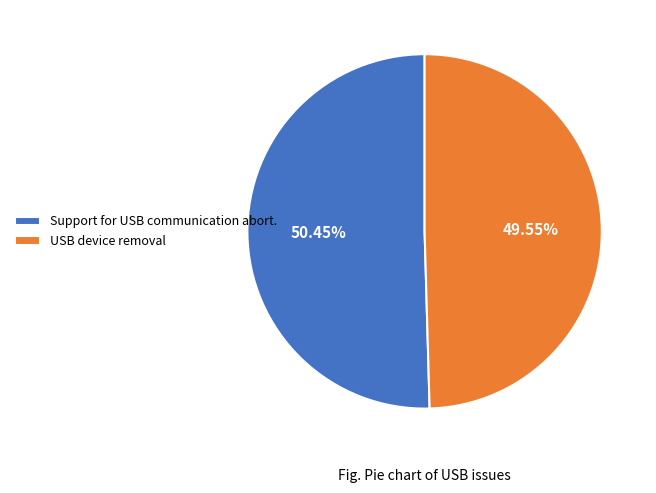

How many segments does this pie chart have?

2